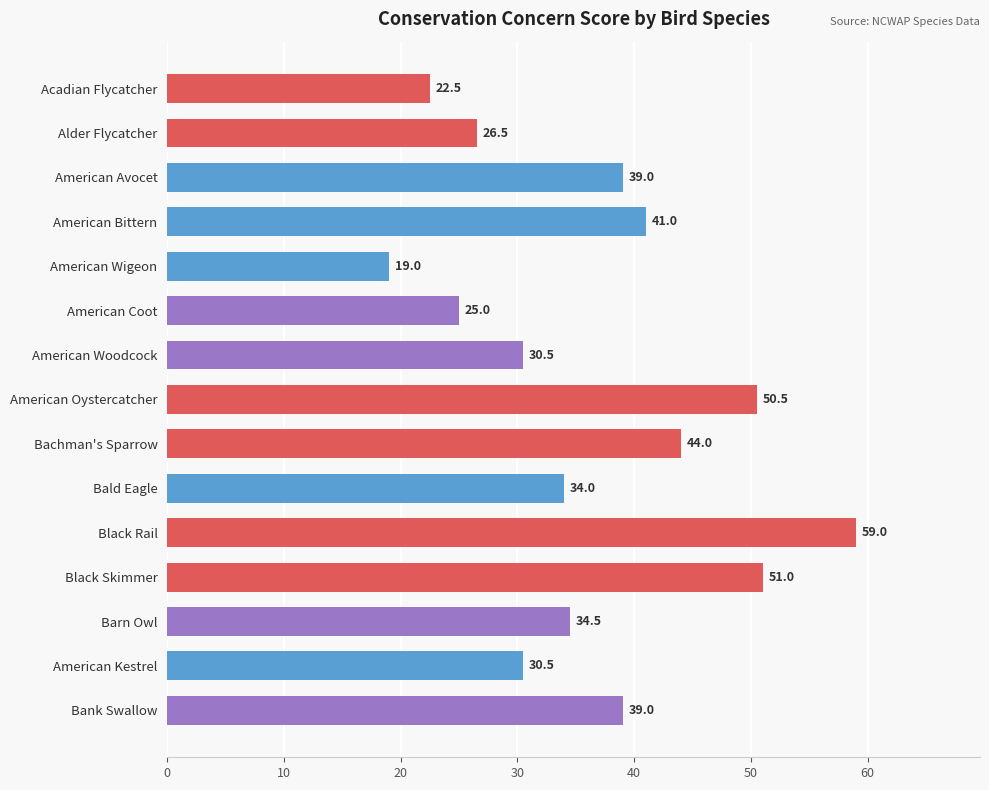

What is the change in value from American Woodcock to Black Skimmer?

+20.5